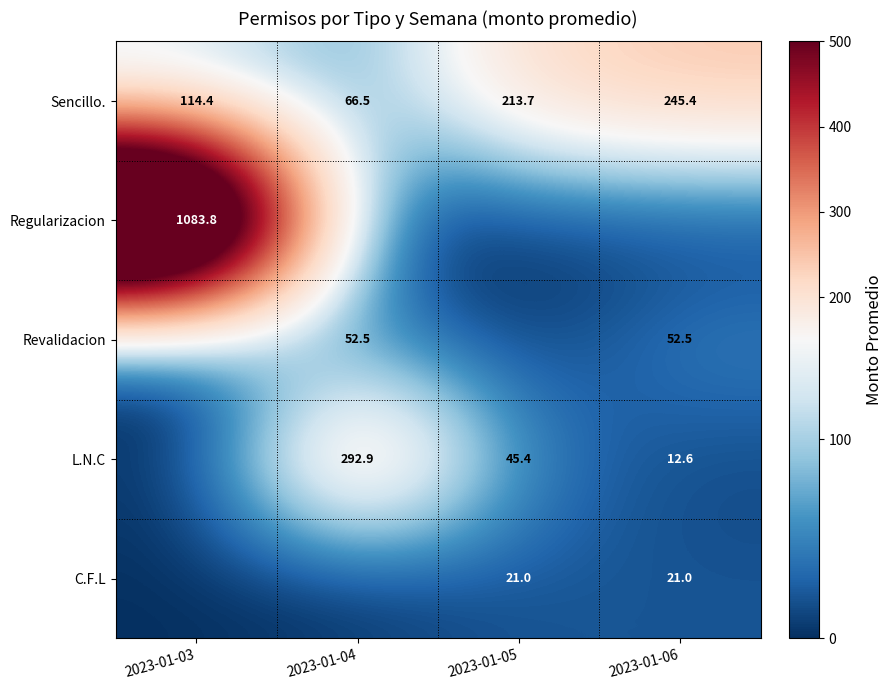

What is the sum of all Sencillo. values?

640.0